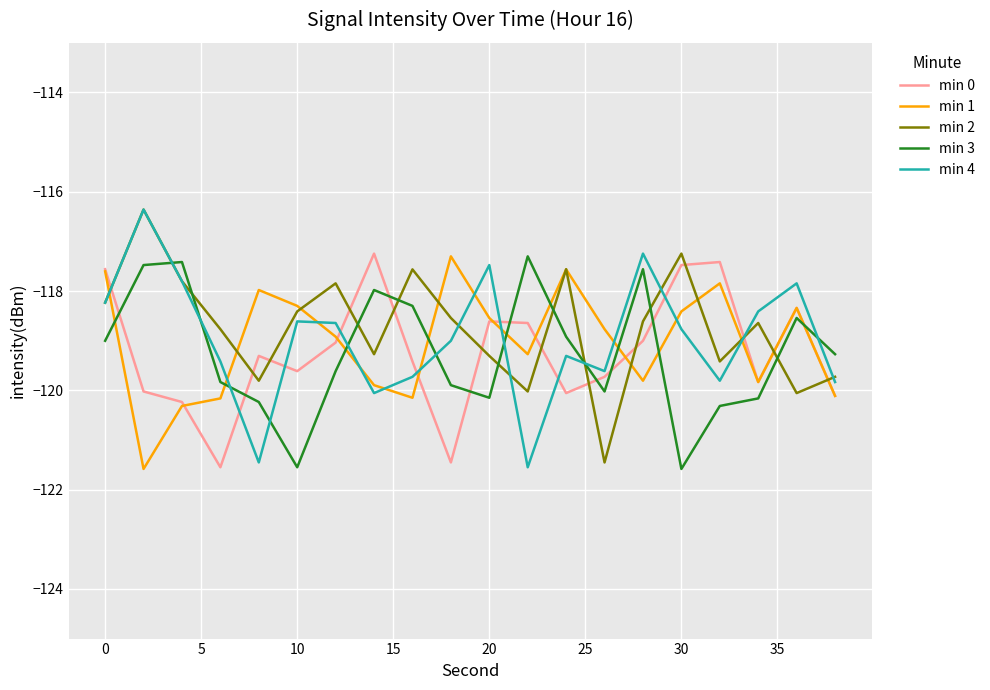

What is the minimum value shown in the chart?

-121.6